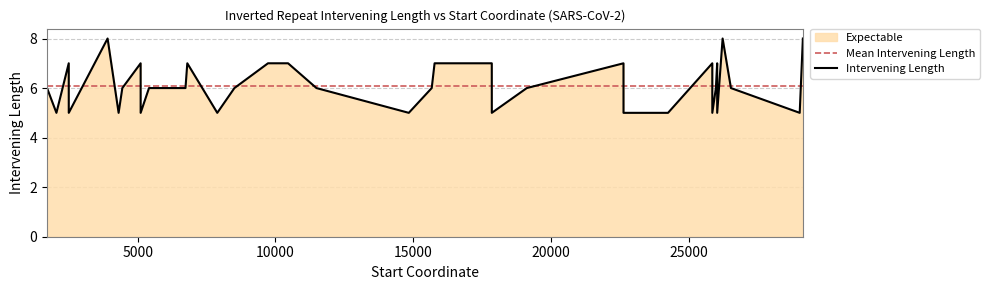

At which label is the value closest to 6?

8513